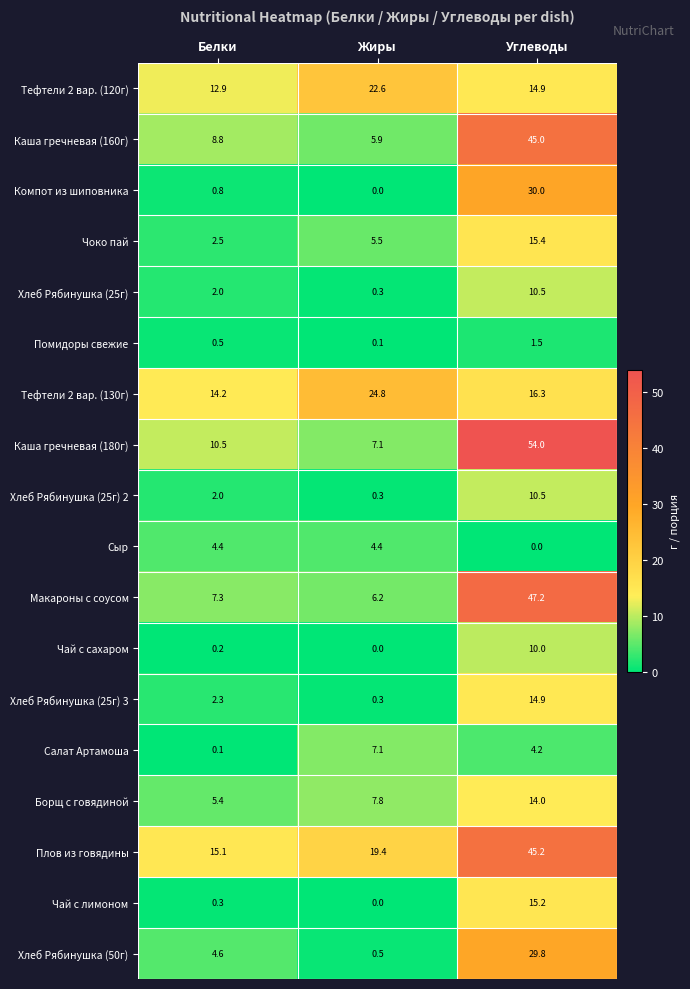

What is the maximum value shown in the chart?

54.0